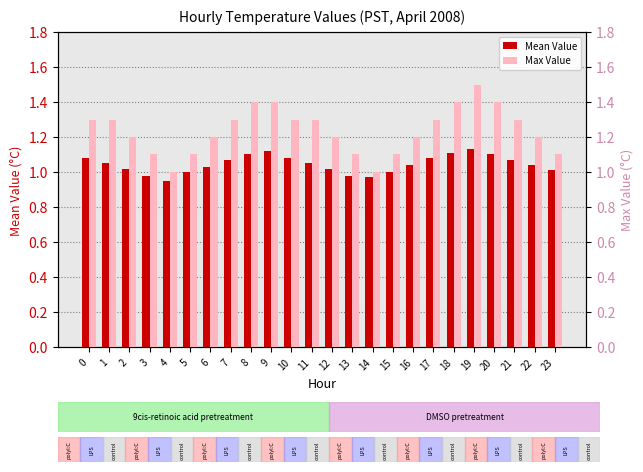

What value does the Mean Value series have at 21?

1.1